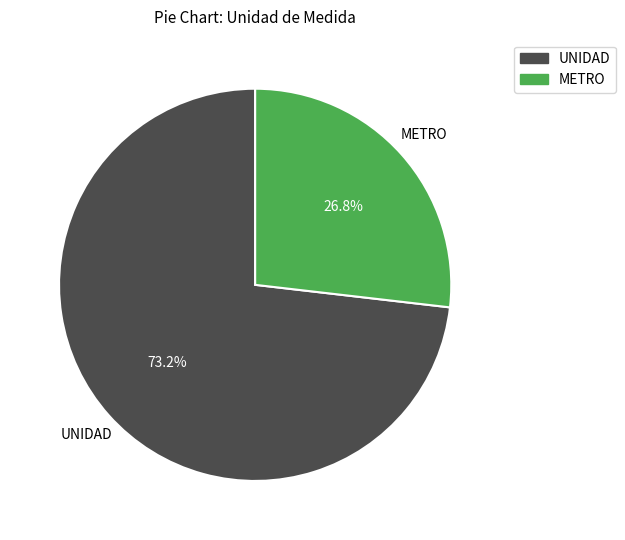

What portion of the pie excludes UNIDAD?

26.8%